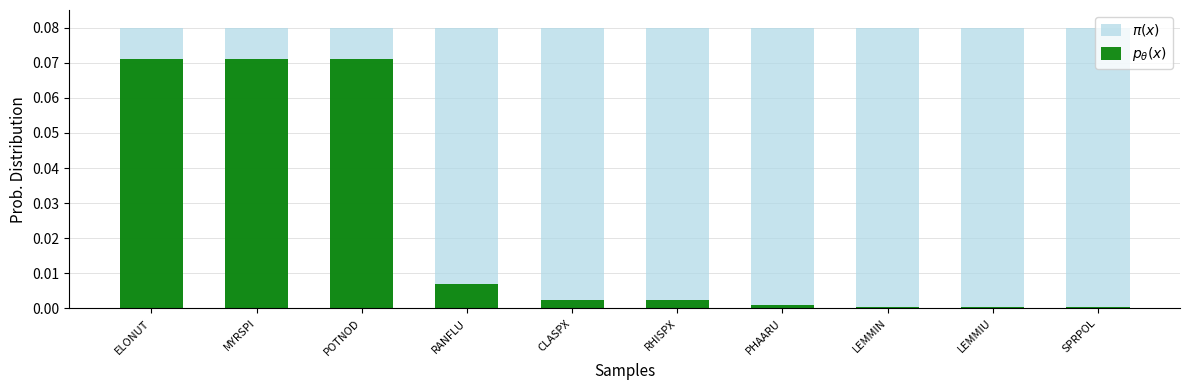

What is the sum of the $p_\theta(x)$ values at ELONUT and SPRPOL?

0.1